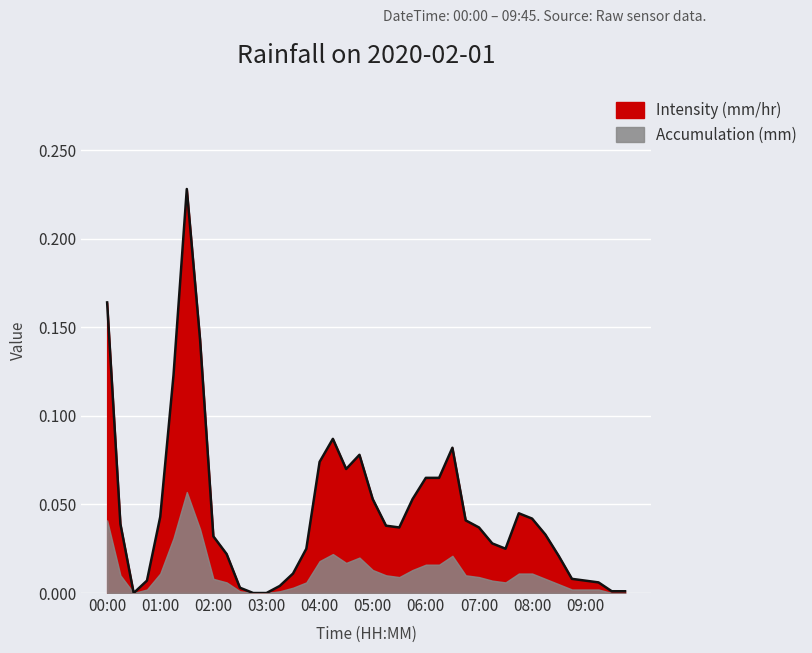

At which category does the chart reach its minimum across all series?

00:30